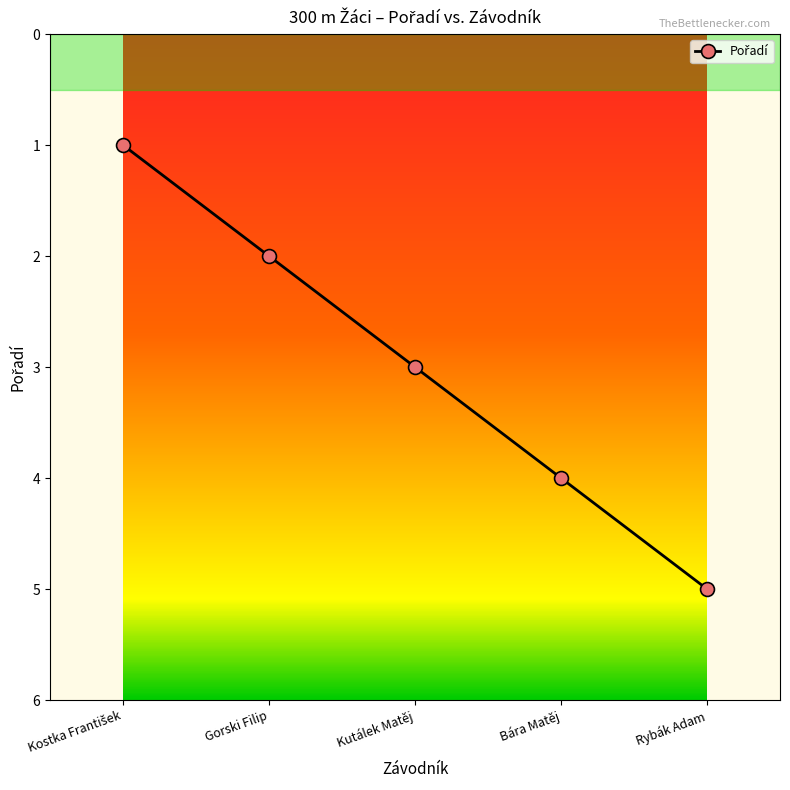

At which category does the chart reach its peak across all series?

Rybák Adam